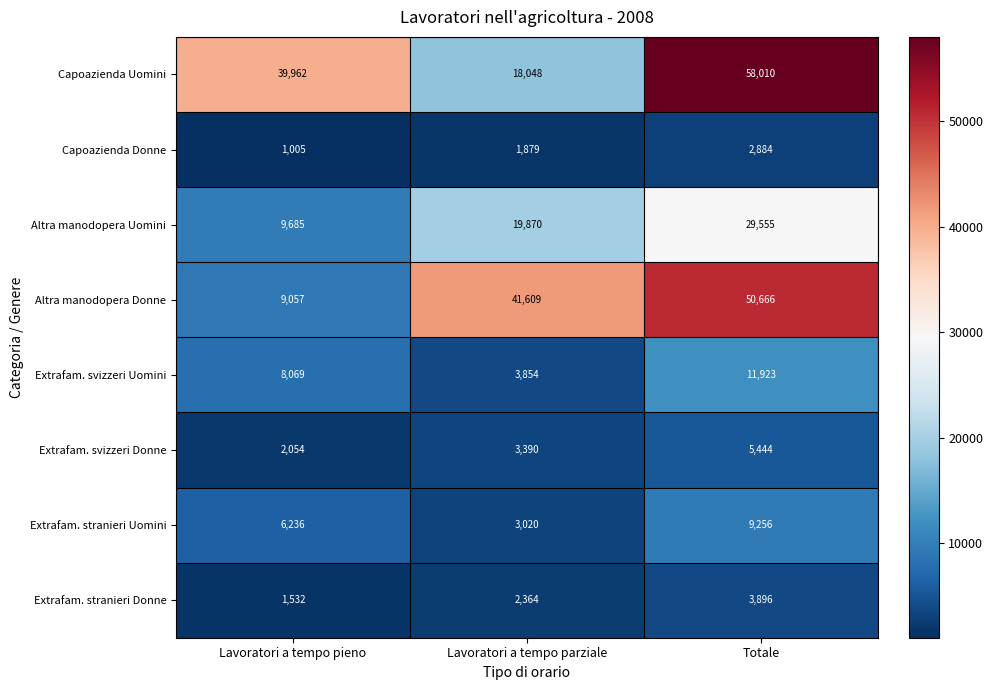

The Capoazienda Donne series shows 1163 at Lavoratori a tempo parziale. True or false?

False